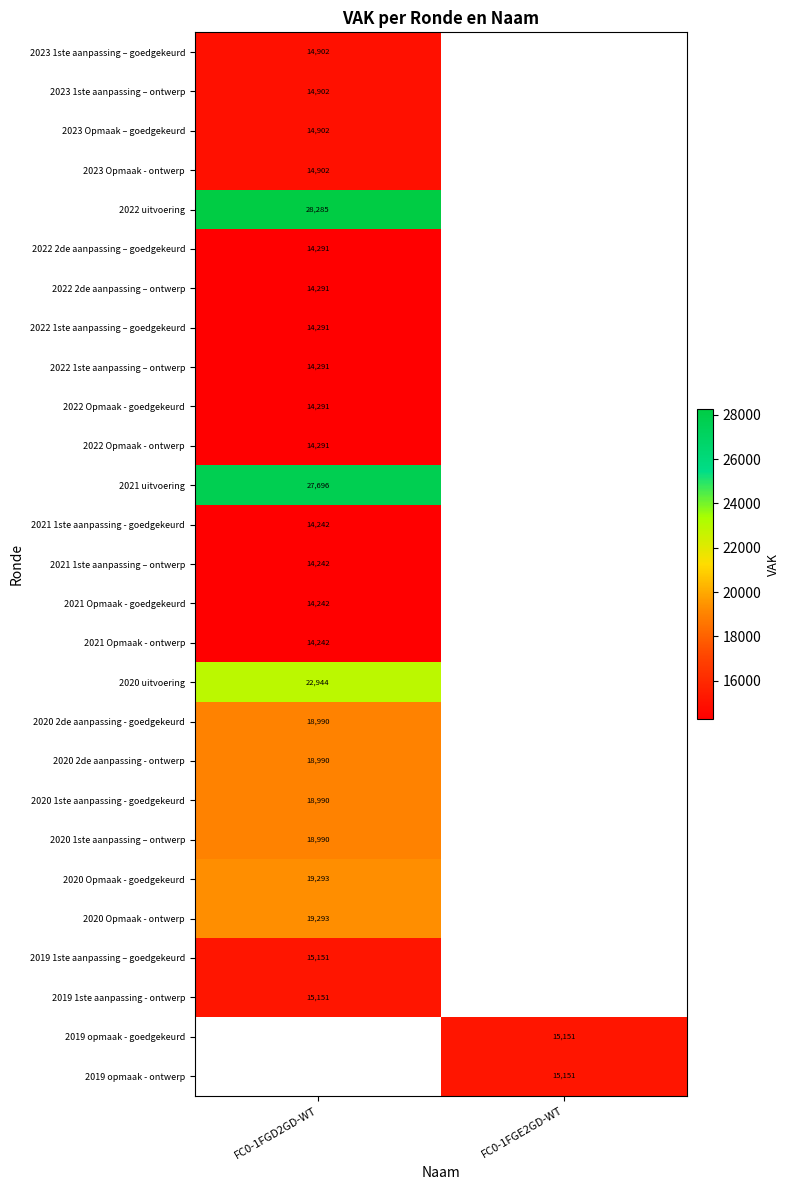

The value of 2019 opmaak - ontwerp at FC0-1FGE2GD-WT is 15151. True or false?

True